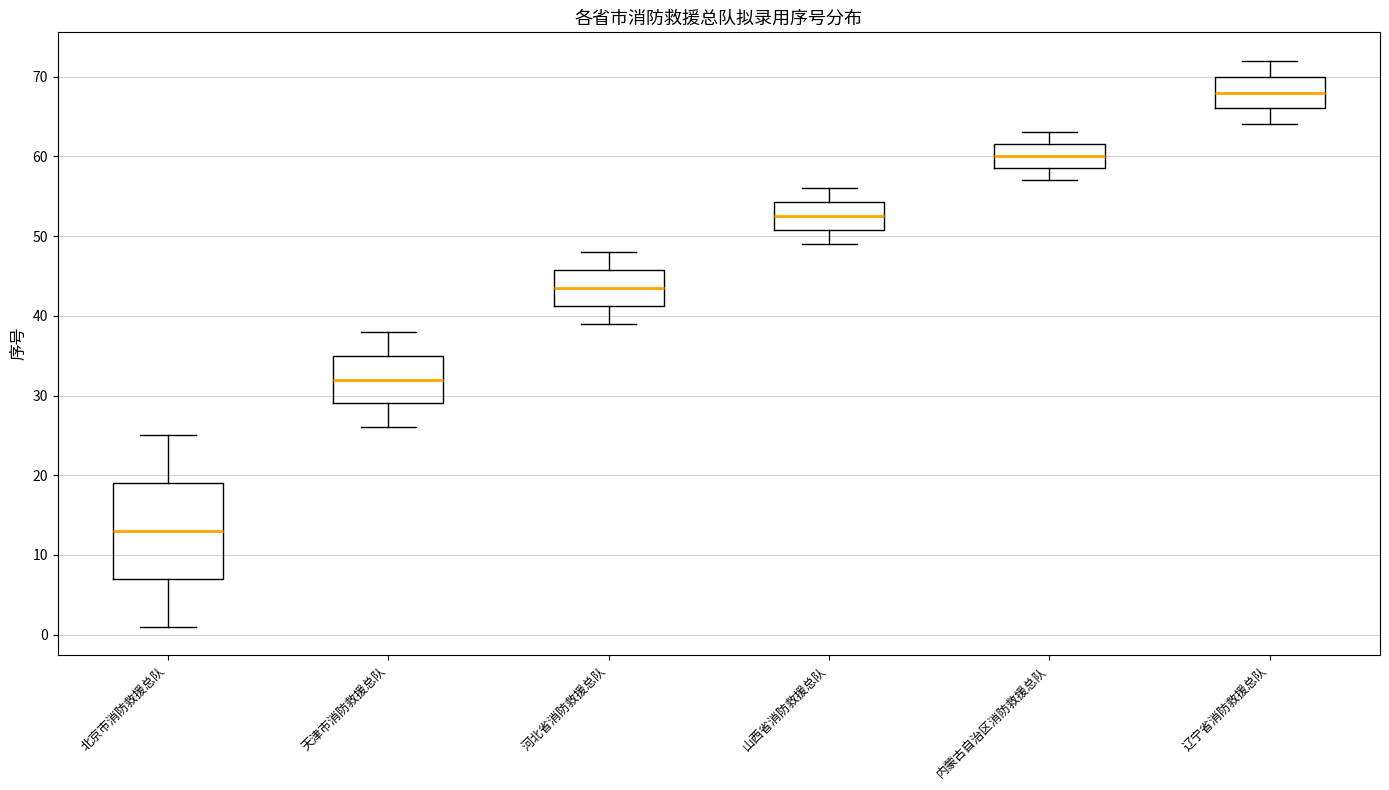

Reading left to right, transcribe this box plot: for each box, give where its median line is, the range the box spans, and where its two whiskers end, as read against the y-axis. The values are not printed on the chart, so give them approximately, as read against the axis.

北京市消防救援总队: median 13, box 7 to 19, whiskers 1 to 25
天津市消防救援总队: median 32, box 29 to 35, whiskers 26 to 38
河北省消防救援总队: median 44, box 41 to 46, whiskers 39 to 48
山西省消防救援总队: median 53, box 51 to 54, whiskers 49 to 56
内蒙古自治区消防救援总队: median 60, box 59 to 62, whiskers 57 to 63
辽宁省消防救援总队: median 68, box 66 to 70, whiskers 64 to 72